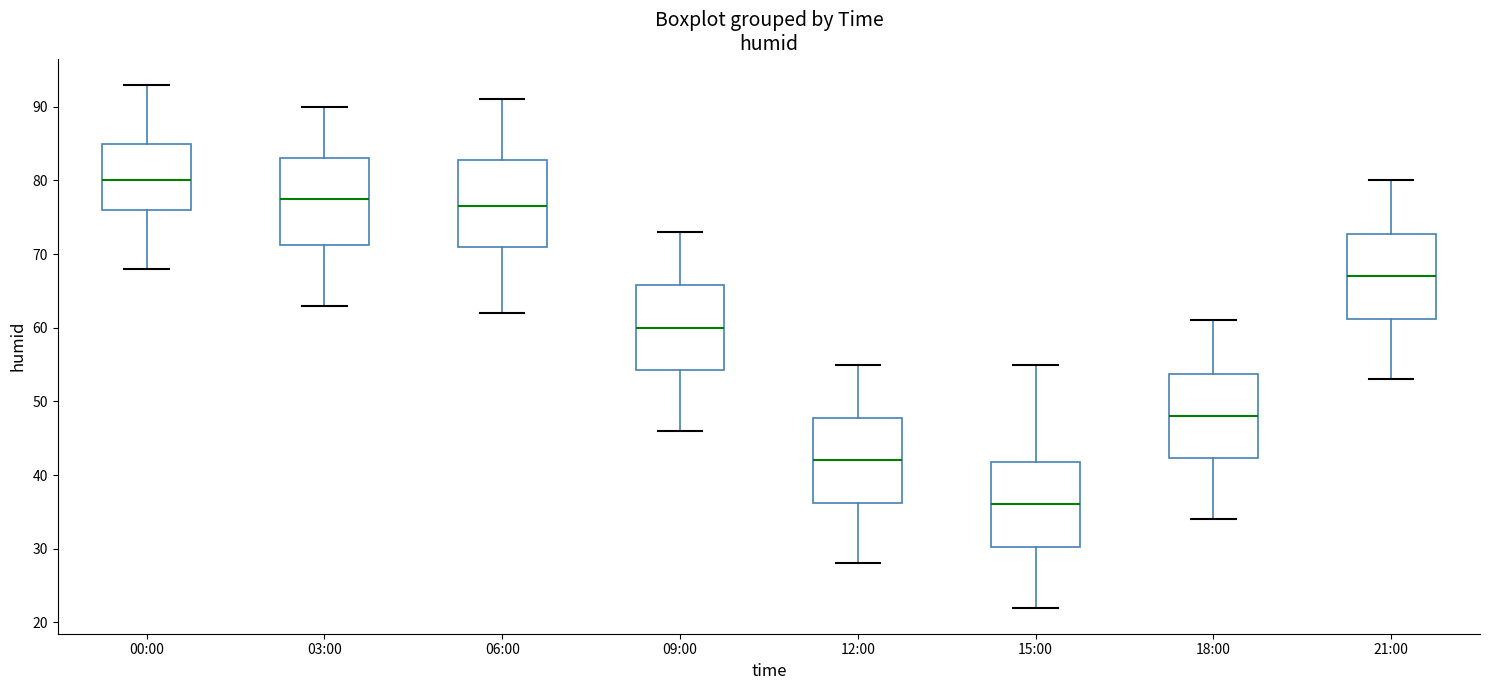

Where is the upper edge of the box for 00:00 on the y-axis? The values are not printed on the chart, so give them approximately, as read against the axis.

85